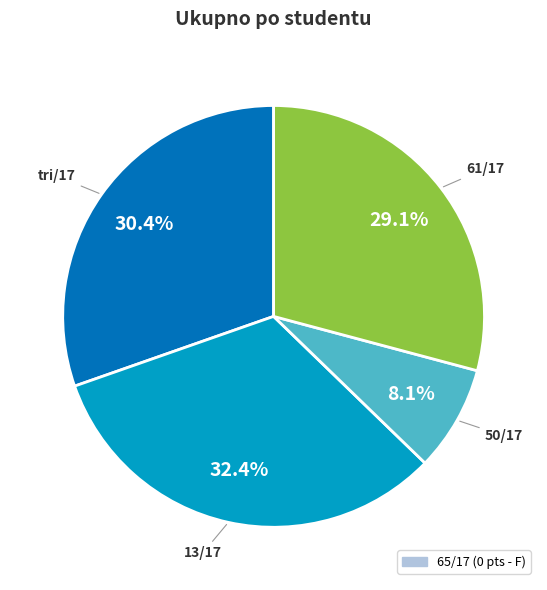

Is there a majority slice in this chart?

No